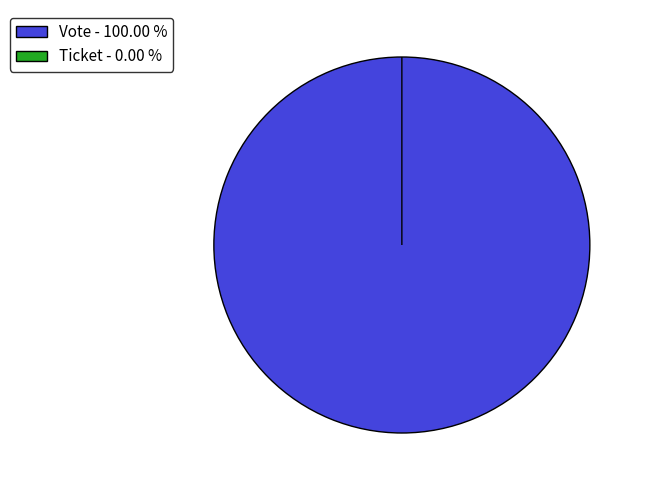

Is the sum of Vote and Ticket greater than half?

Yes